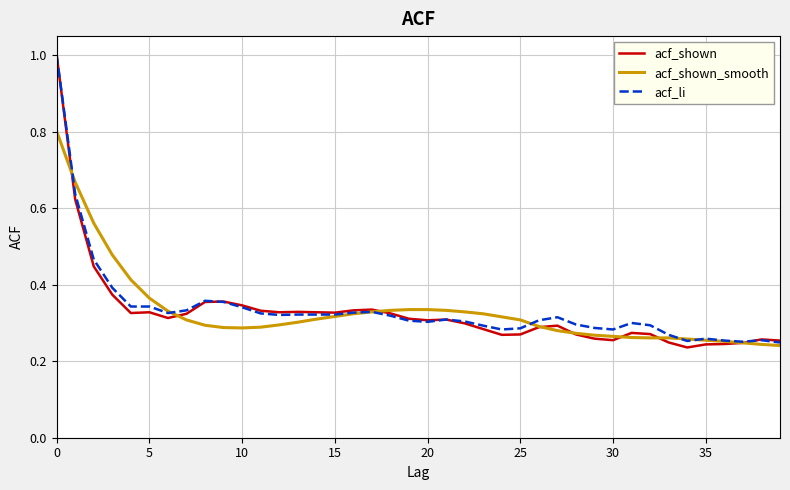

How many series are shown in this chart?

3